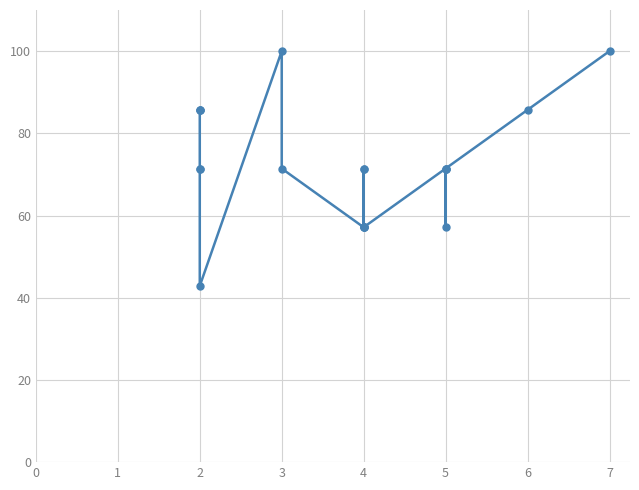

Reading left to right, what are all the values shown in this chart?

85.7	85.7	85.7	71.4	71.4	42.9	100.0	71.4	57.1	71.4	57.1	71.4	57.1	57.1	71.4	71.4	57.1	71.4	85.7	100.0